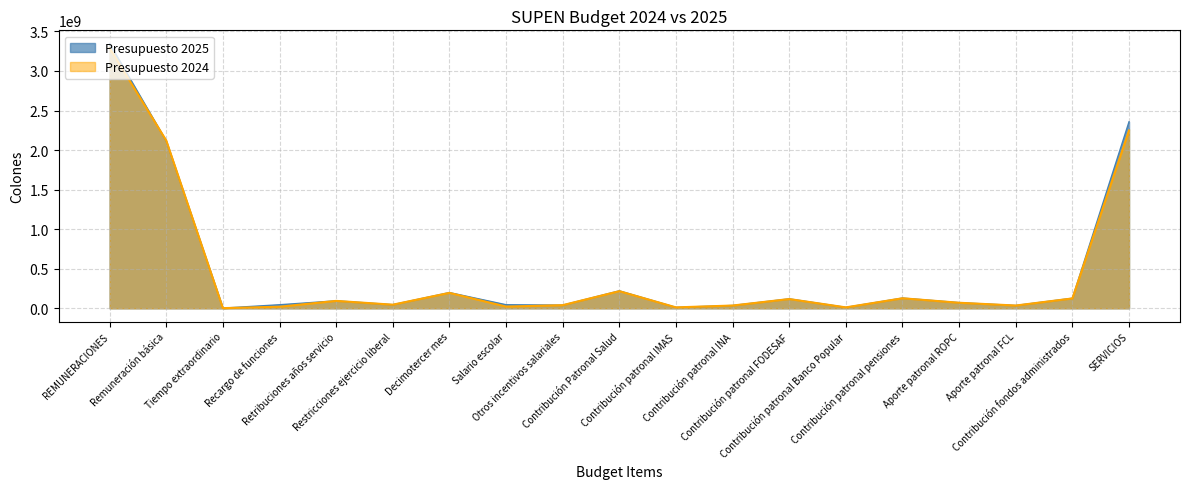

Where is the first local maximum for Presupuesto 2024?

Retribuciones años servicio